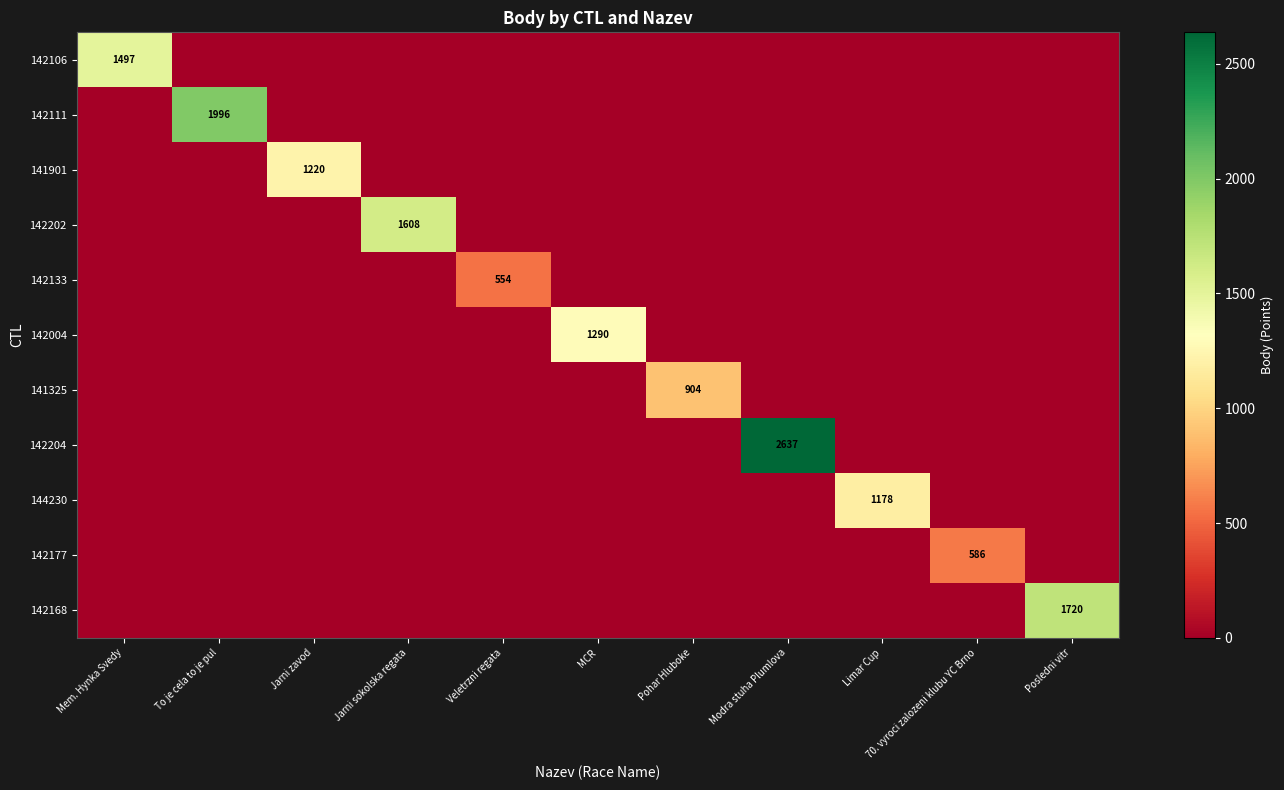

Is it true that 142177 equals 586 at 70. vyroci zalozeni klubu YC Brno?

True